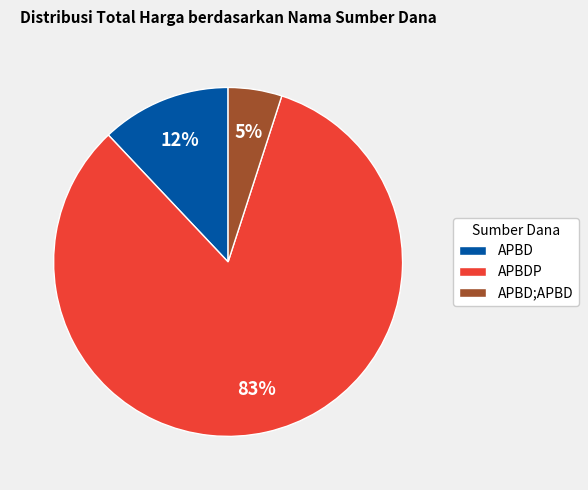

Is it true that APBD;APBD is 19% of the pie?

False